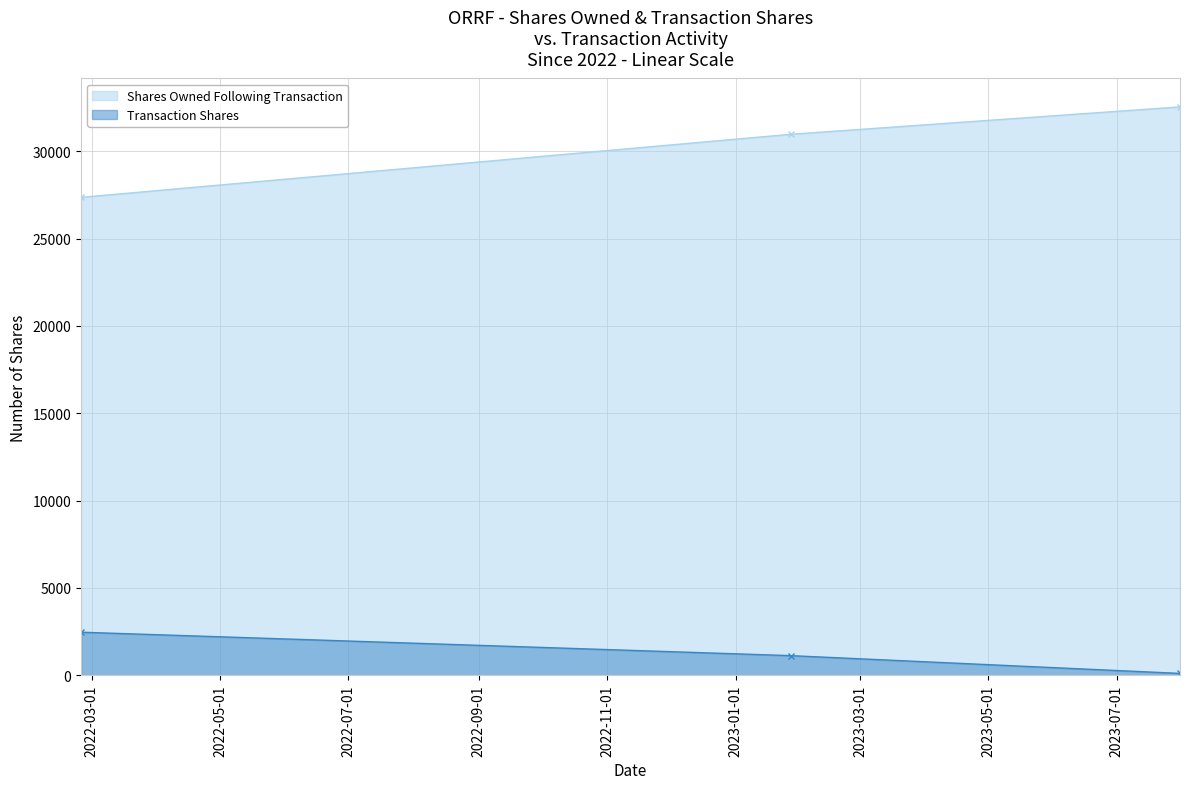

Rank the categories by value from lowest to highest.

2022-02-24, 2023-01-27, 2023-07-31